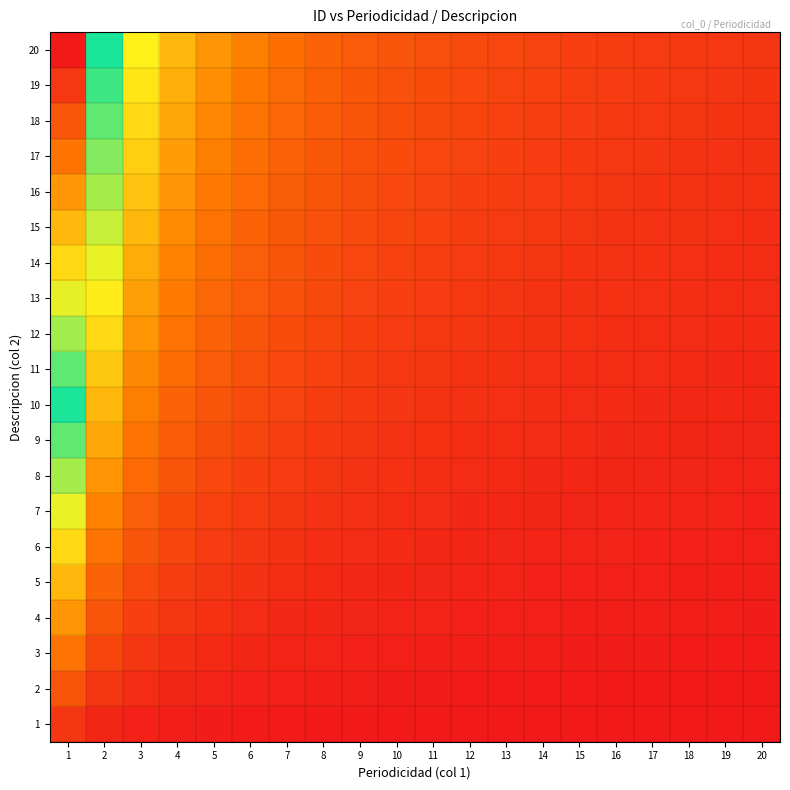

Between 15 and 16, which series saw the biggest shift?

20